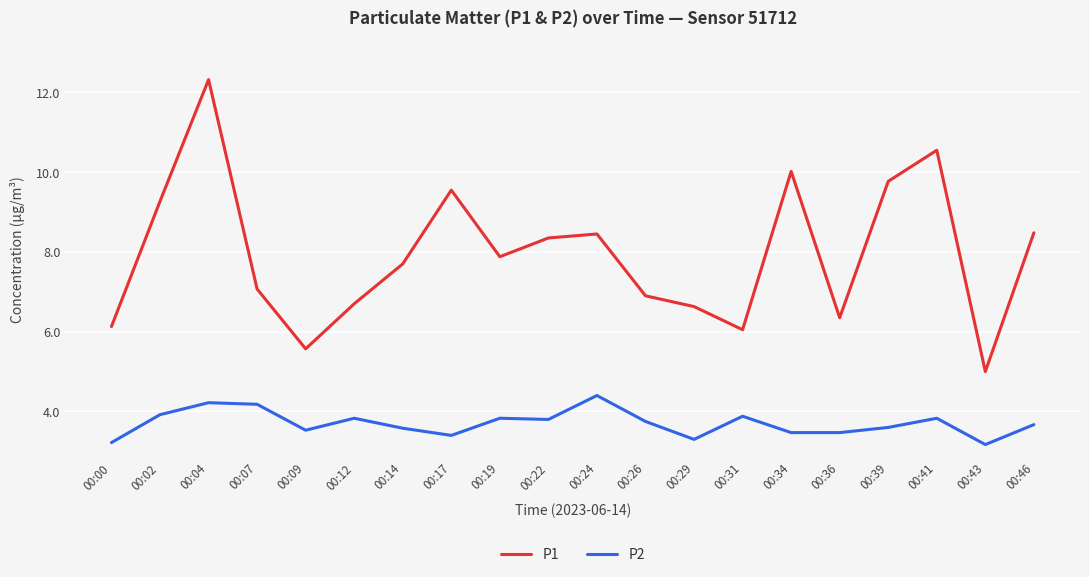

Is it true that P2 equals 3.8 at 00:22?

True